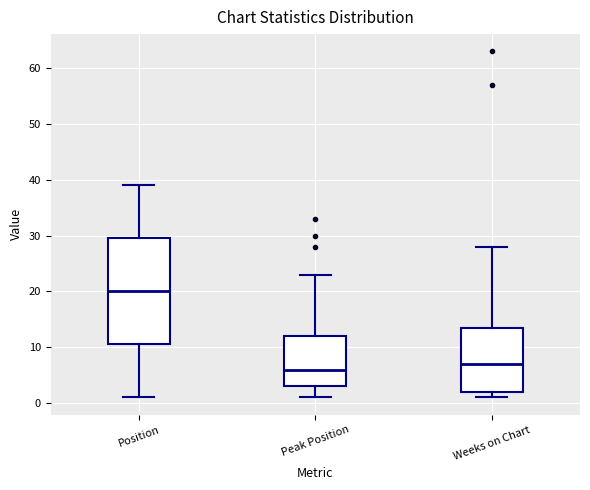

Reading left to right, transcribe this box plot: for each box, give where its median line is, the range the box spans, and where its two whiskers end, as read against the y-axis. The values are not printed on the chart, so give them approximately, as read against the axis.

Position: median 20, box 11 to 30, whiskers 1 to 39
Peak Position: median 6, box 3 to 12, whiskers 1 to 23
Weeks on Chart: median 7, box 2 to 14, whiskers 1 to 28